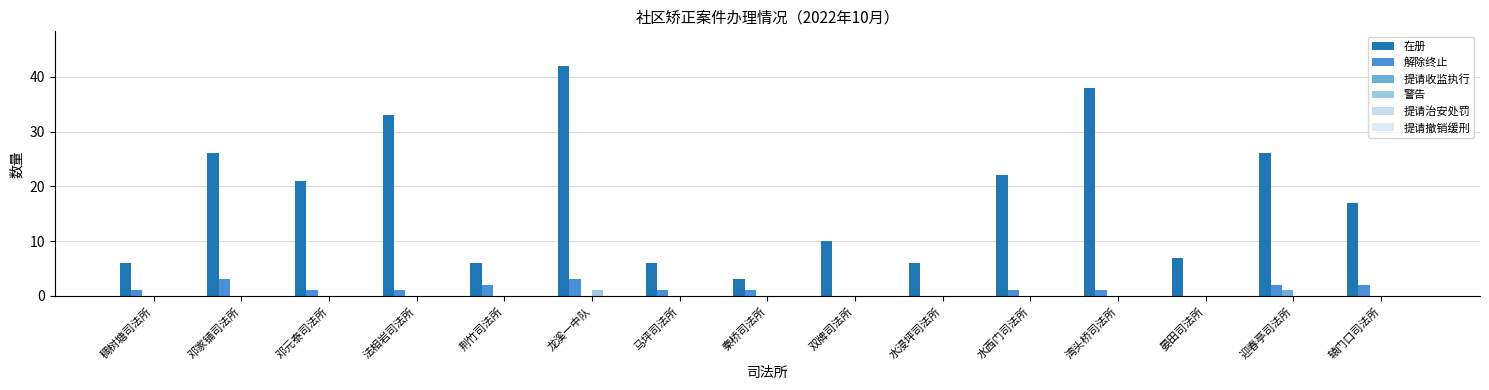

Are the bars horizontal?

No